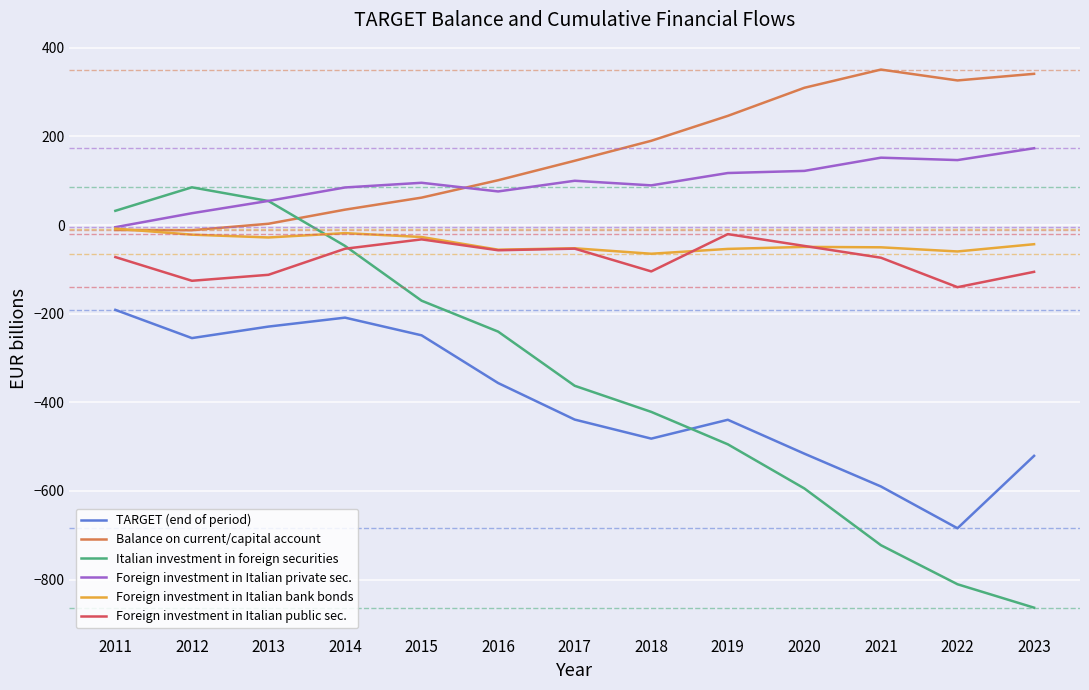

Is the value of TARGET (end of period) at 2018 greater than the value of Balance on current/capital account at 2018?

No